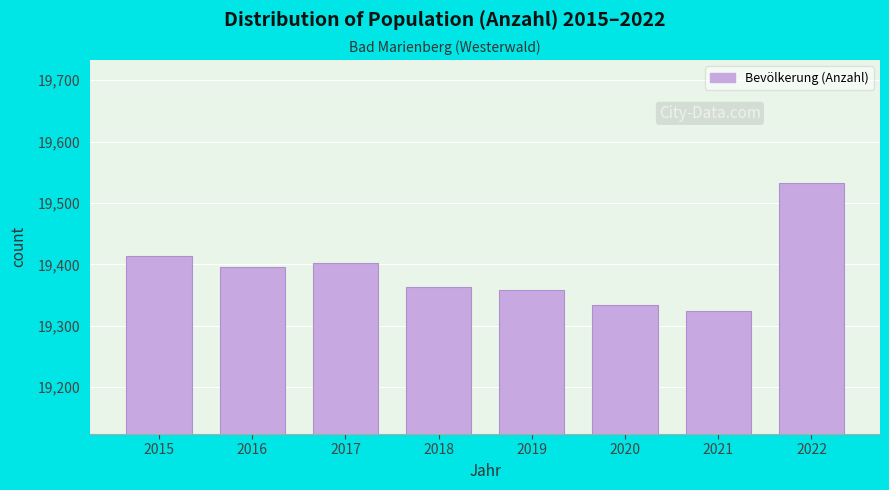

Reading left to right, transcribe all the data shown in this chart.

19413	19395	19402	19363	19358	19334	19324	19533